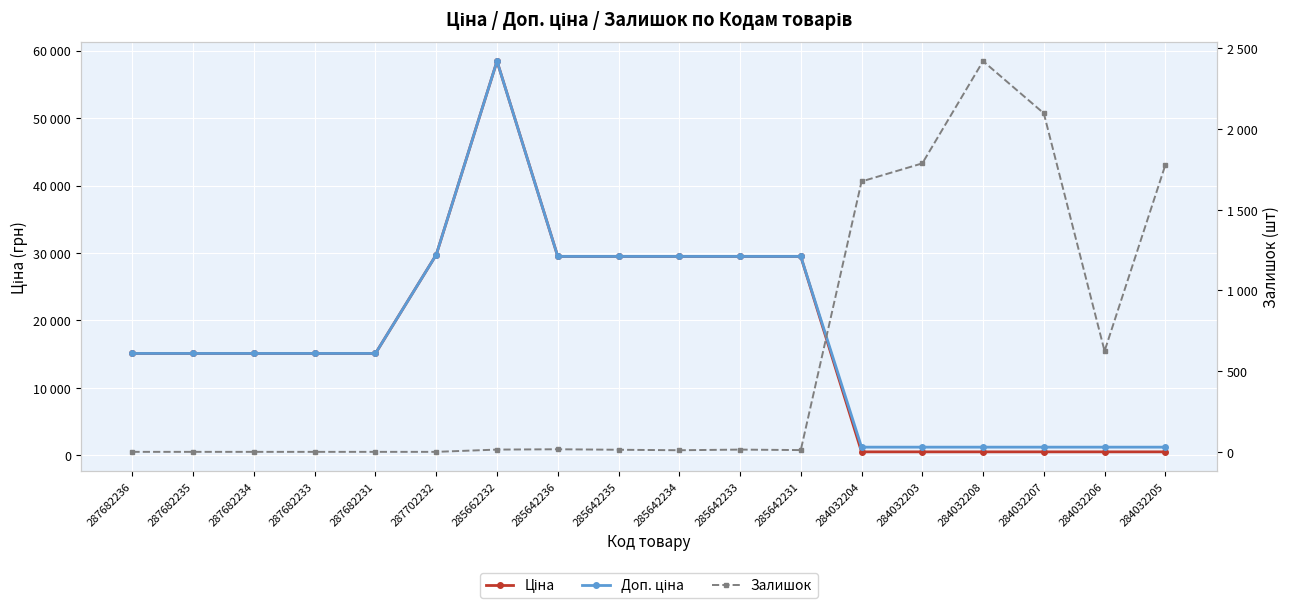

Reading left to right, list all the values displayed in this chart.

Ціна: 287682236=15120.0	287682235=15120.0	287682234=15120.0	287682233=15120.0	287682231=15120.0	287702232=29747.2	285662232=58426.5	285642236=29491.5	285642235=29491.5	285642234=29491.5	285642233=29491.5	285642231=29491.5	284032204=539.0	284032203=539.0	284032208=539.0	284032207=539.0	284032206=539.0	284032205=539.0
Доп. ціна: 287682236=15120.0	287682235=15120.0	287682234=15120.0	287682233=15120.0	287682231=15120.0	287702232=29747.2	285662232=58426.5	285642236=29491.5	285642235=29491.5	285642234=29491.5	285642233=29491.5	285642231=29491.5	284032204=1235.4	284032203=1235.4	284032208=1235.4	284032207=1235.4	284032206=1235.4	284032205=1235.4
Залишок: 287682236=0.0	287682235=0.0	287682234=0.0	287682233=0.0	287682231=0.0	287702232=0.0	285662232=14.0	285642236=16.0	285642235=13.0	285642234=10.0	285642233=14.0	285642231=11.0	284032204=1674.0	284032203=1786.0	284032208=2419.0	284032207=2096.0	284032206=624.0	284032205=1776.0